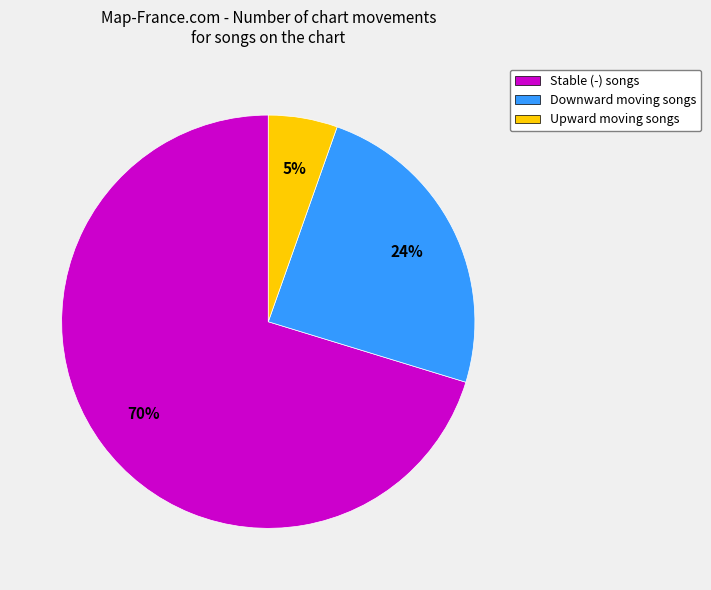

Combined, do Upward moving songs and Downward moving songs account for over 50%?

No